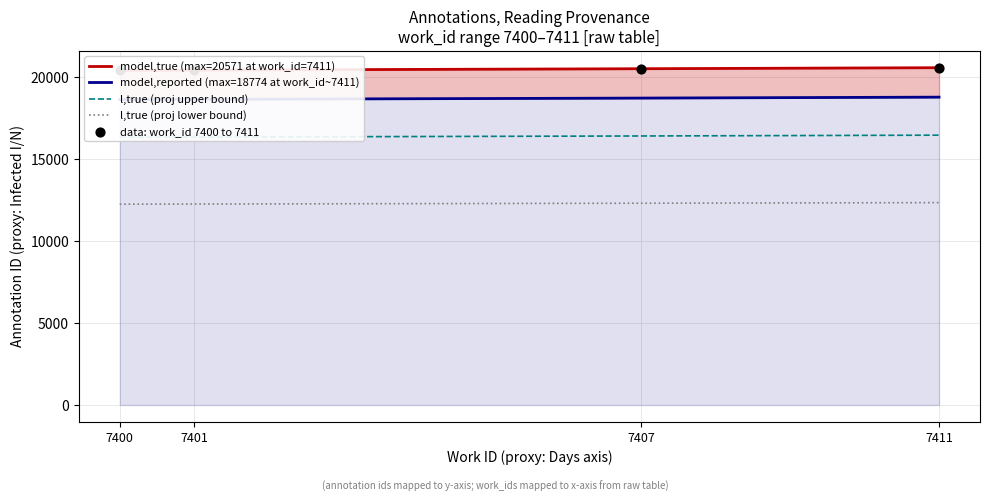

What is the change in value from 7401 to 7407?

+77